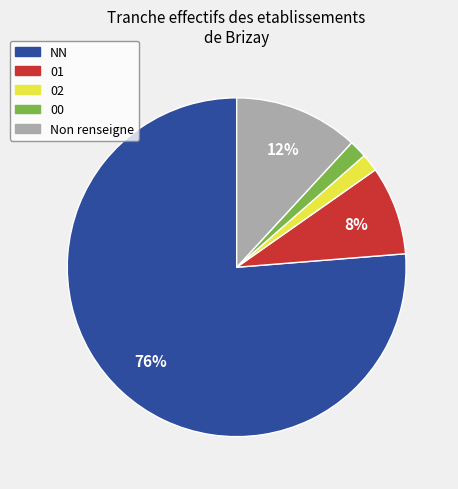

Is the sum of NN and 02 greater than half?

Yes